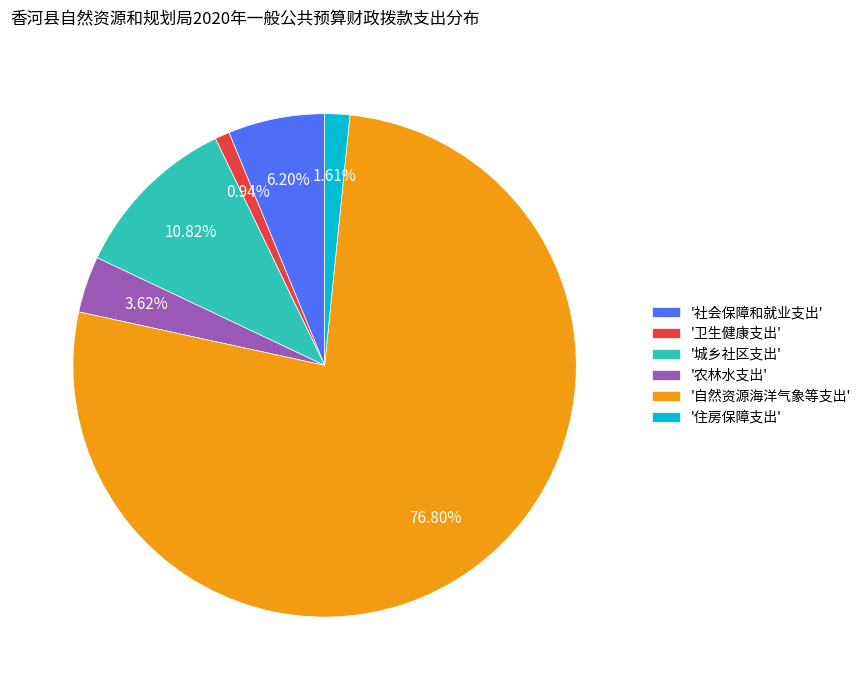

Combined, do '农林水支出' and '自然资源海洋气象等支出' account for over 50%?

Yes